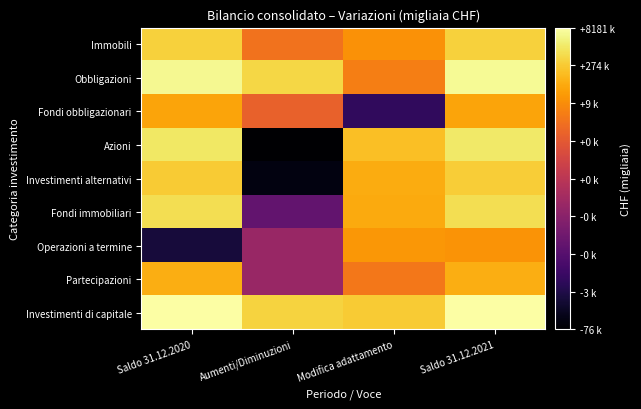

How many series are shown in this chart?

9